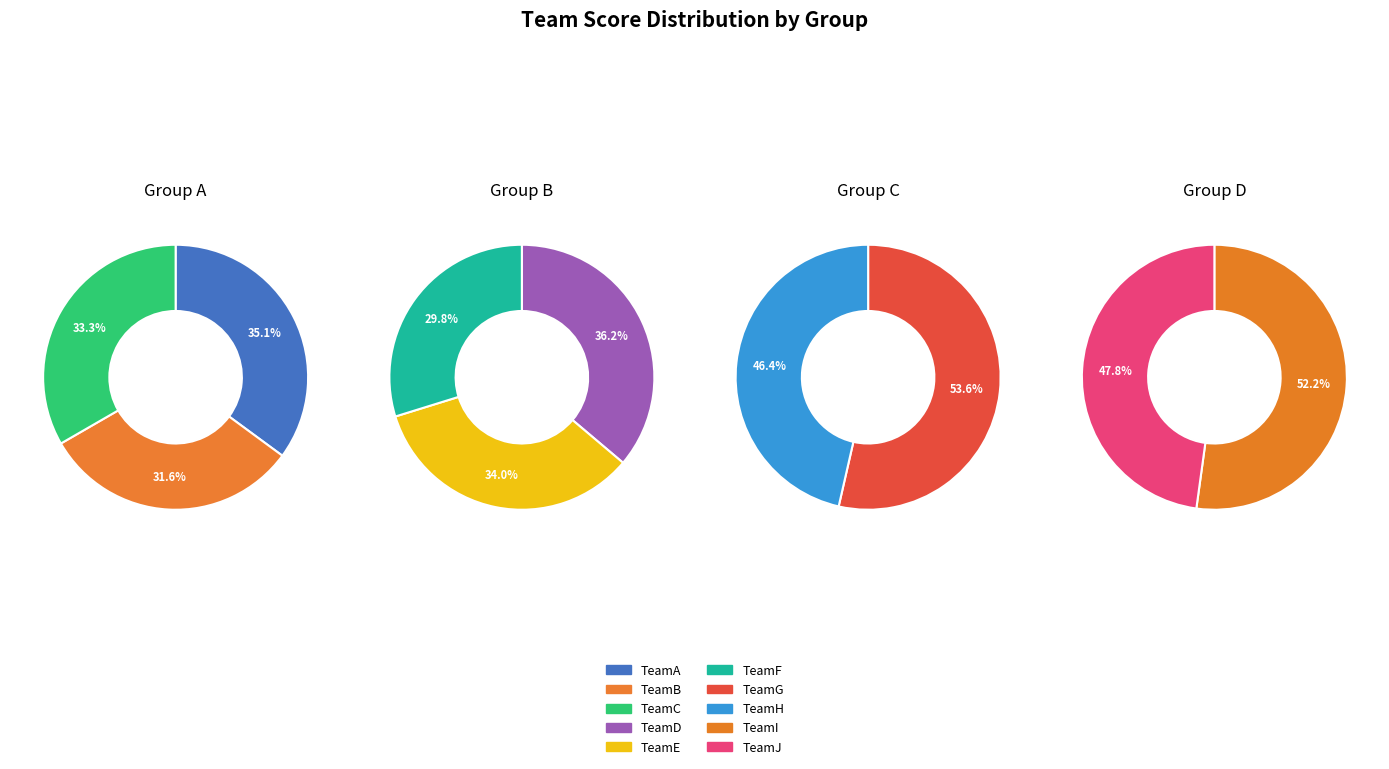

Combined, what portion of the pie is TeamD and TeamJ?

18.1%